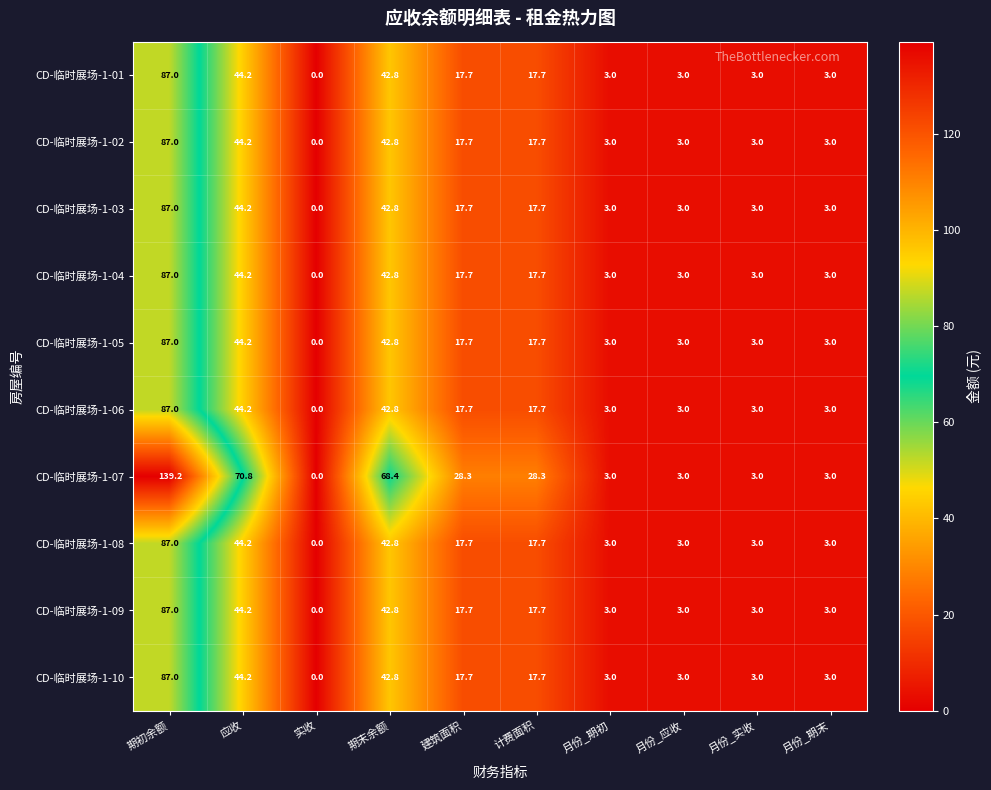

At which category is the sum across all series the highest?

期初余额